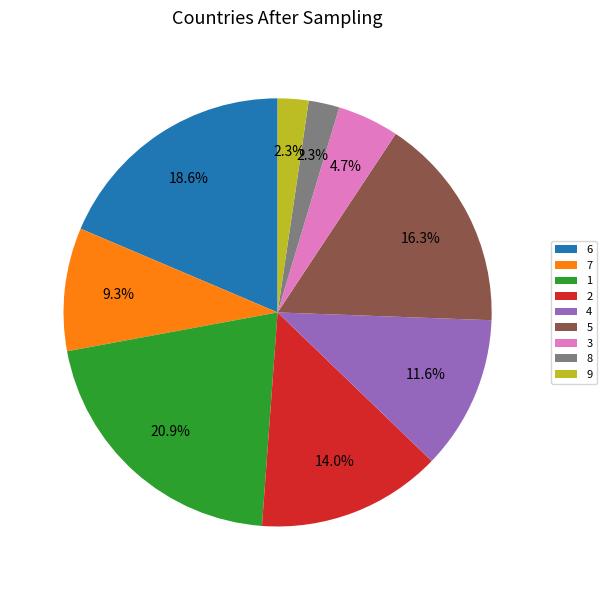

To the nearest percent, what is the combined percentage of 5 and 9?

19%